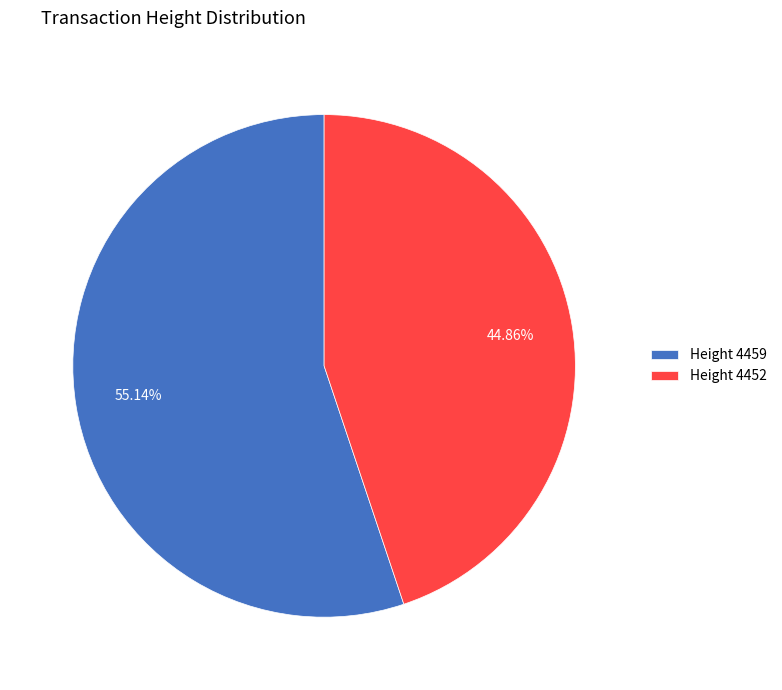

Count the number of slices in the pie.

2